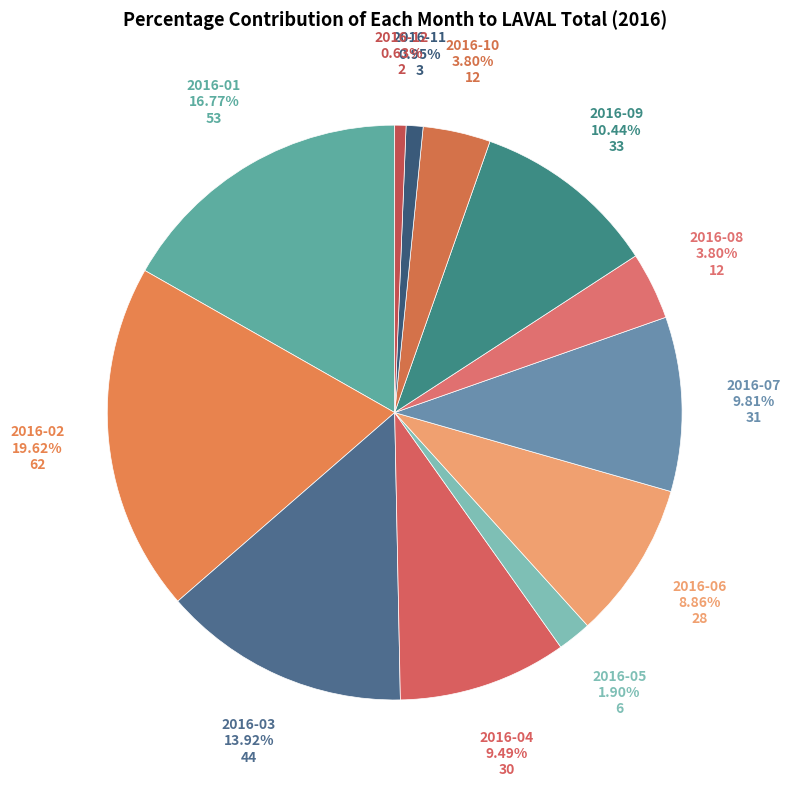

What is the largest slice in the pie chart?

2016-02